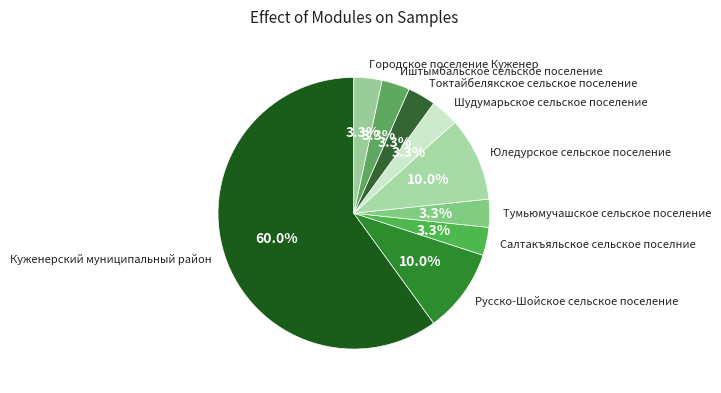

How much of the chart is everything except Иштымбальское сельское поселение?

96.7%